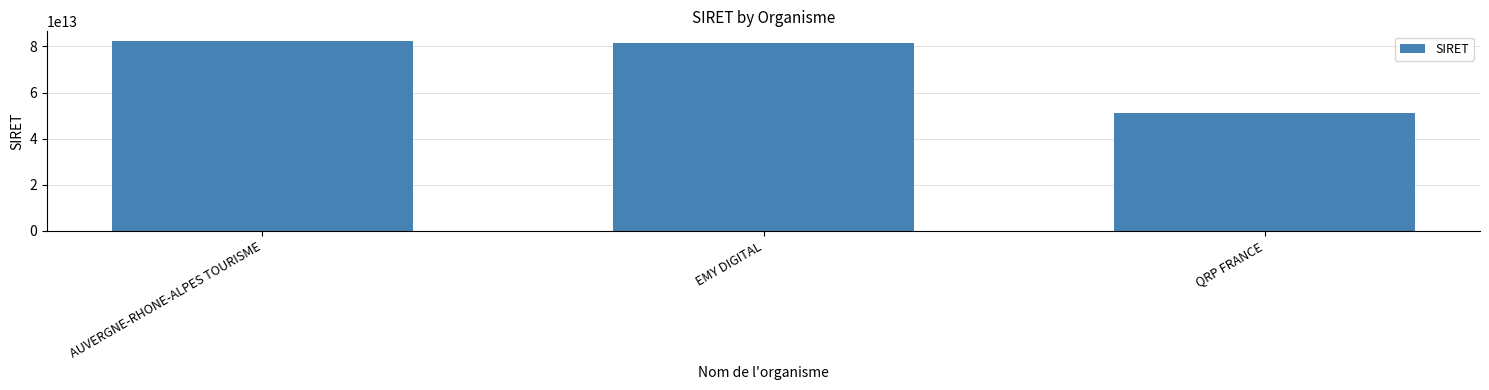

What is the label of the 1st bar from the right?

QRP FRANCE